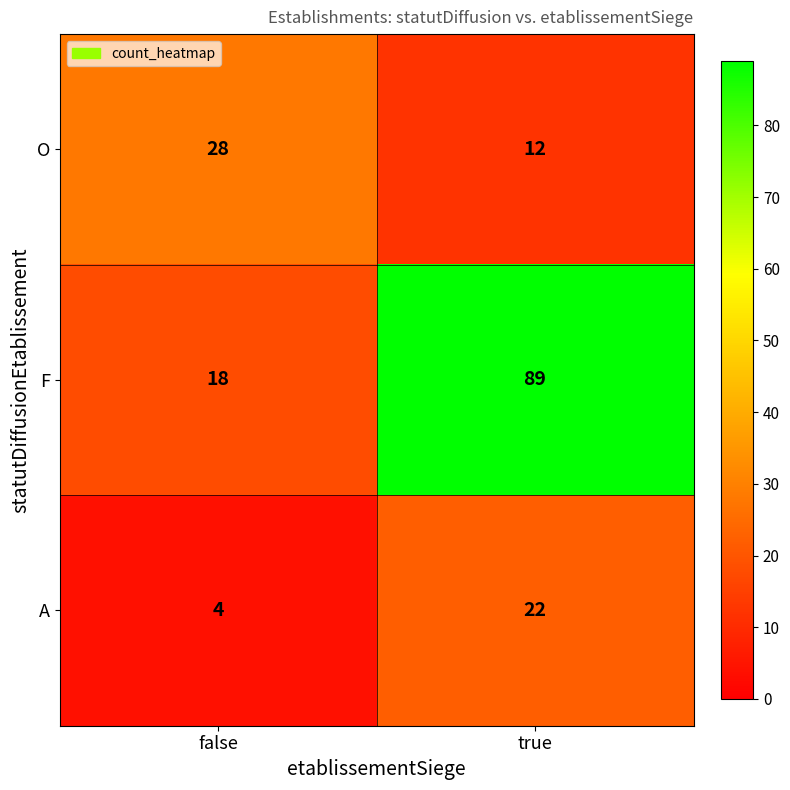

What is the smallest value displayed?

4